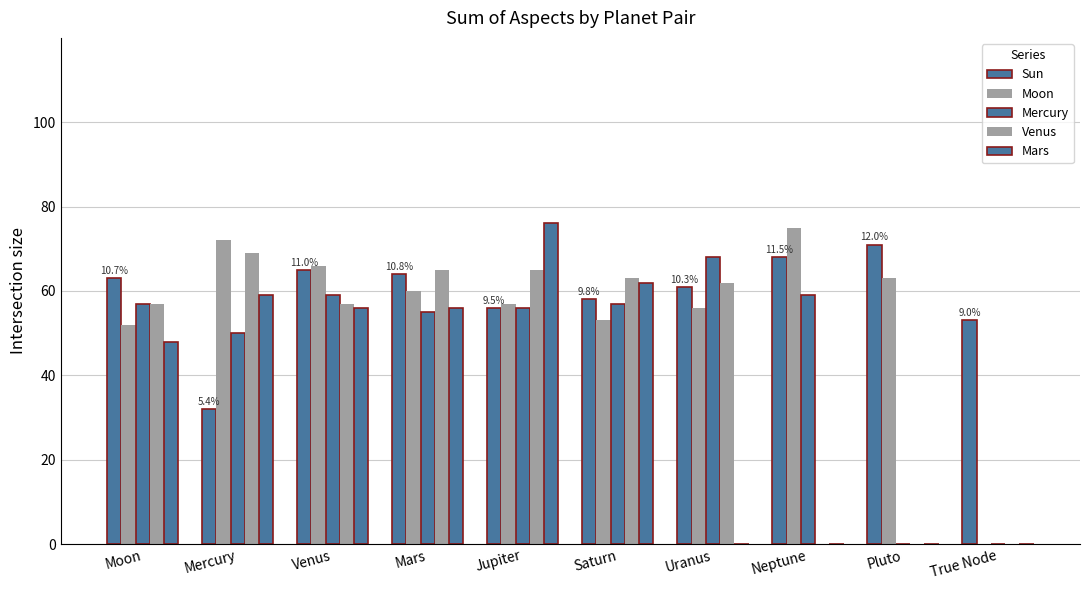

Does the chart contain stacked bars?

No